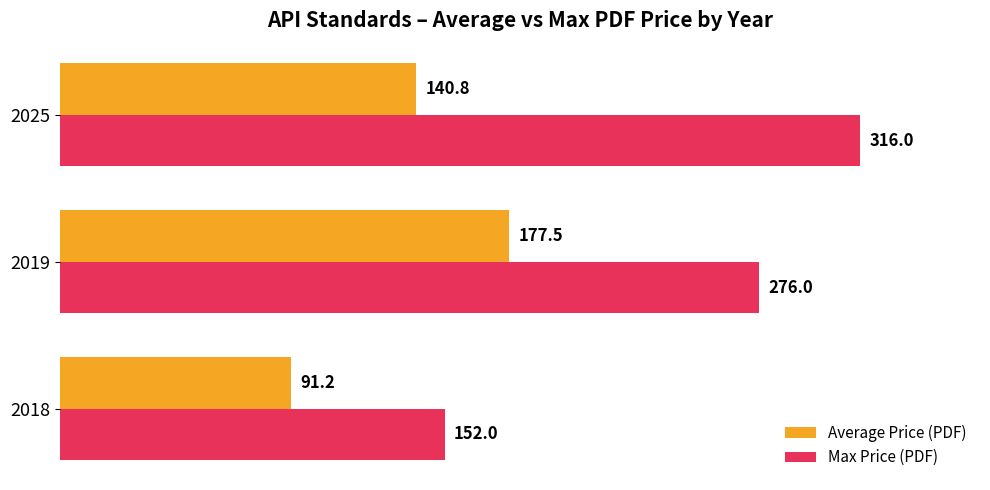

Which series changed the most between 2018 and 2025?

Max Price (PDF)